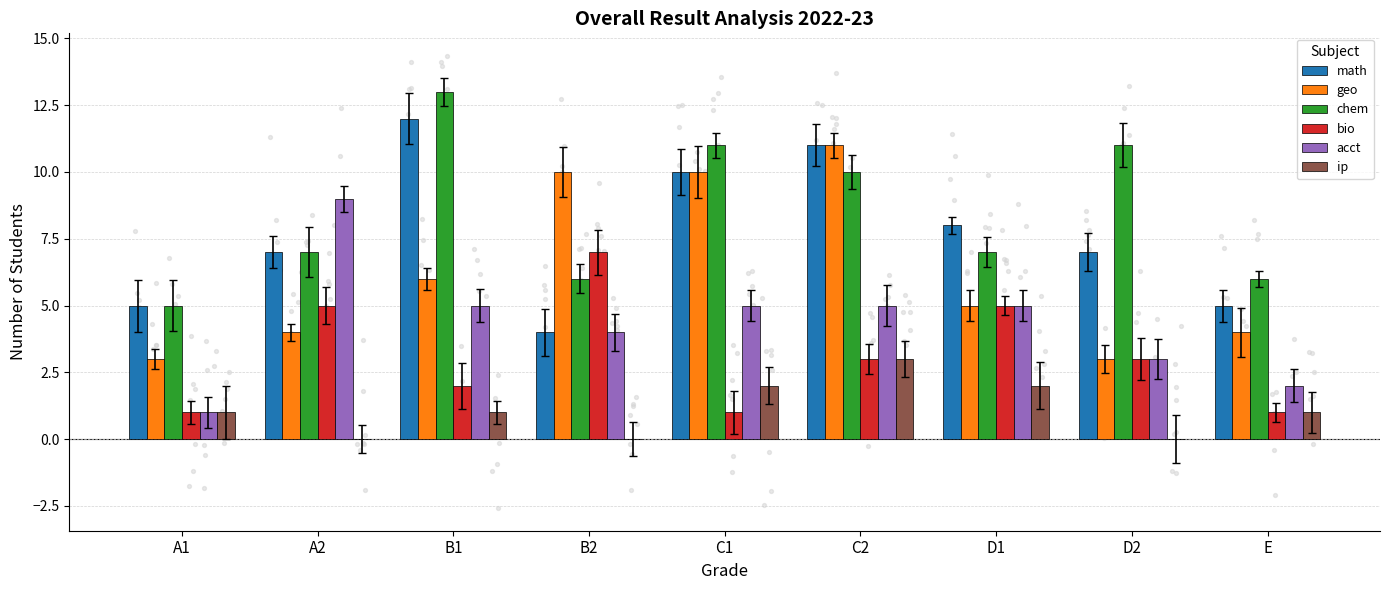

What are all the series names shown in the legend?

math, geo, chem, bio, acct, ip